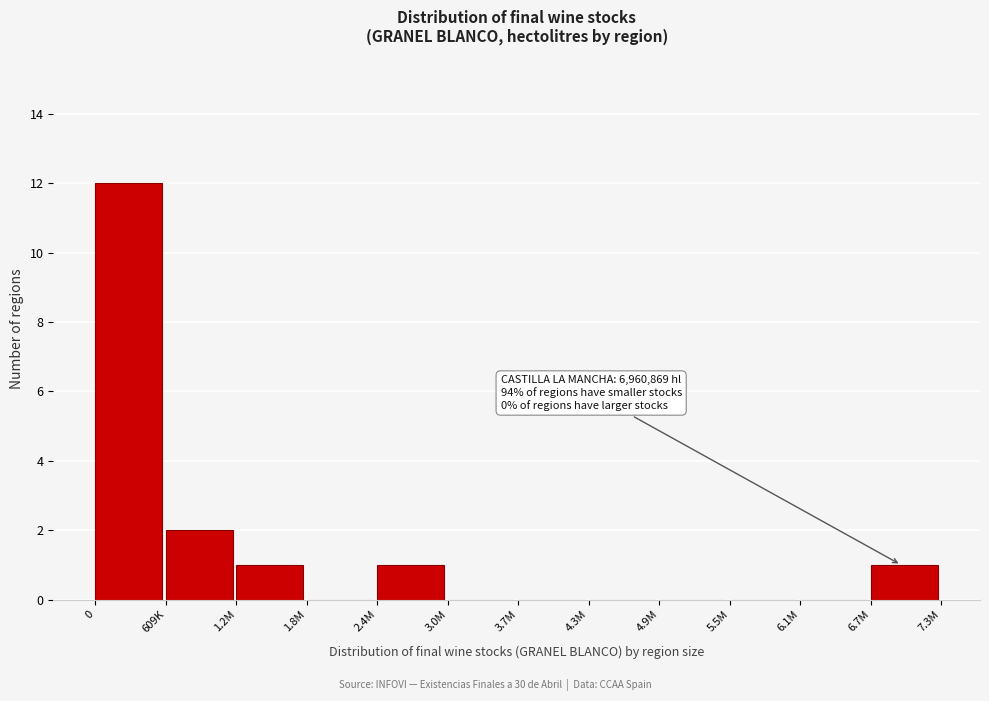

Reading right to left, extract all data points from this chart.

6.7M=1	6.1M=0	5.5M=0	4.9M=0	4.3M=0	3.7M=0	3.0M=0	2.4M=1	1.8M=0	1.2M=1	609K=2	0=12